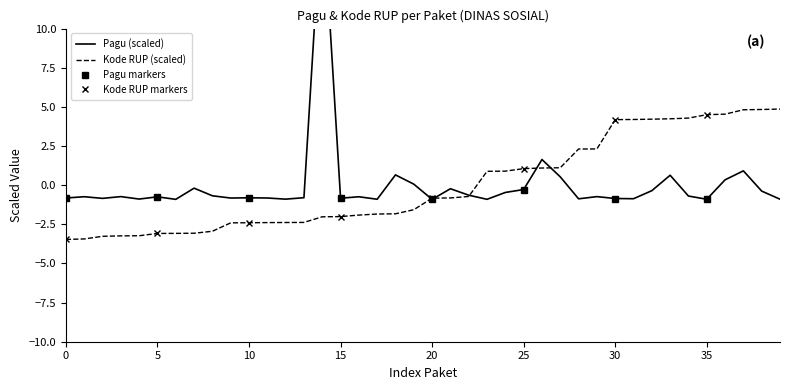

What is the difference between the maximum and minimum values in the Kode RUP series?

8.3